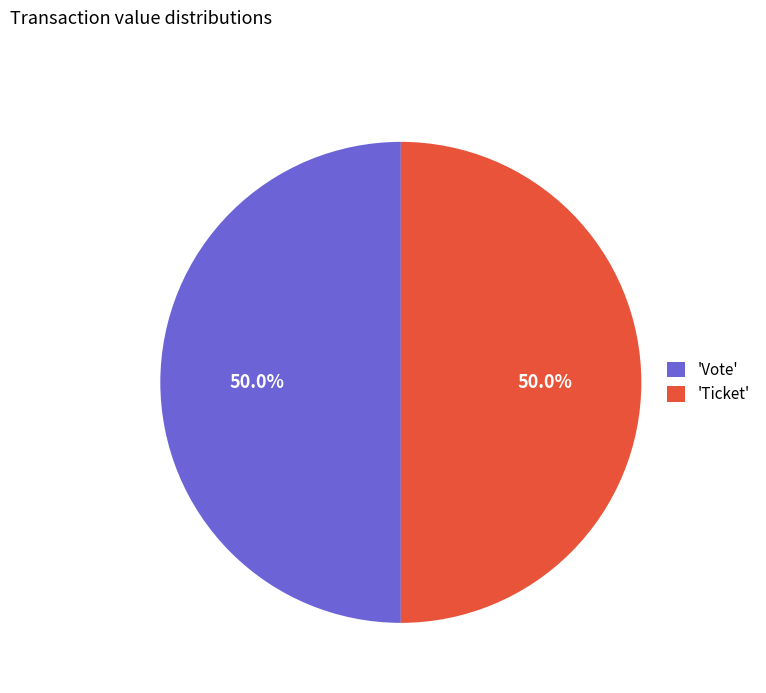

Approximately how many times larger is the value at 'Vote' compared to 'Ticket'?

1.0